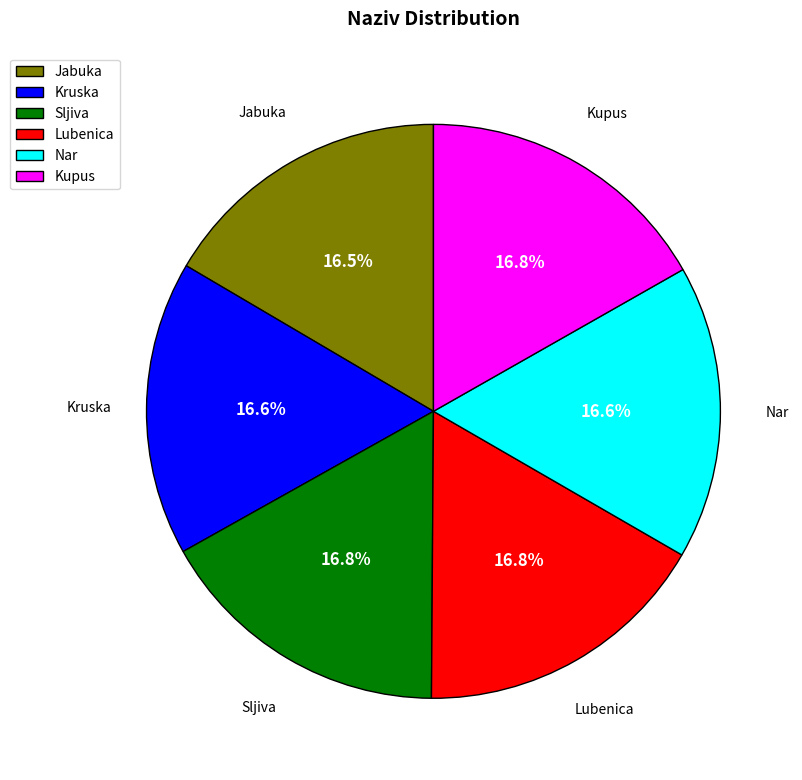

True or false: Kupus accounts for 31% of the total.

False